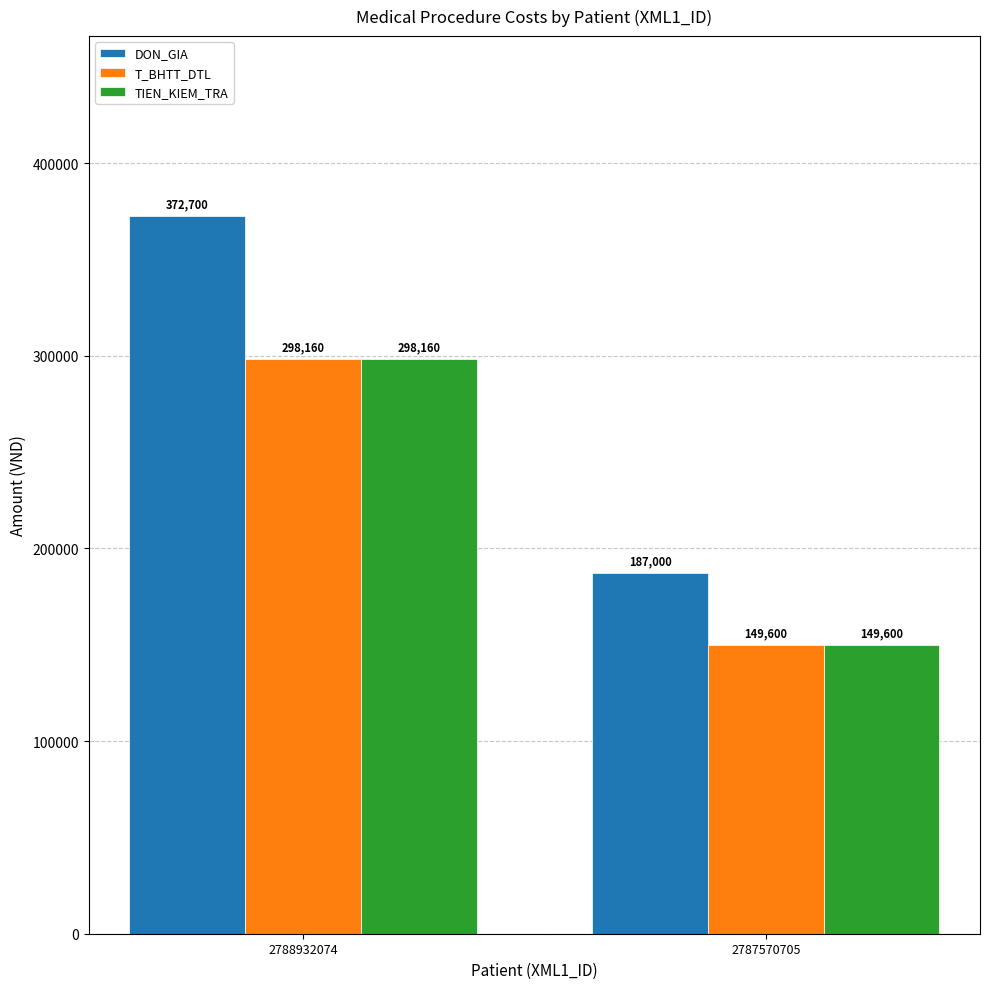

Rank the categories by T_BHTT_DTL value from lowest to highest.

2787570705, 2788932074